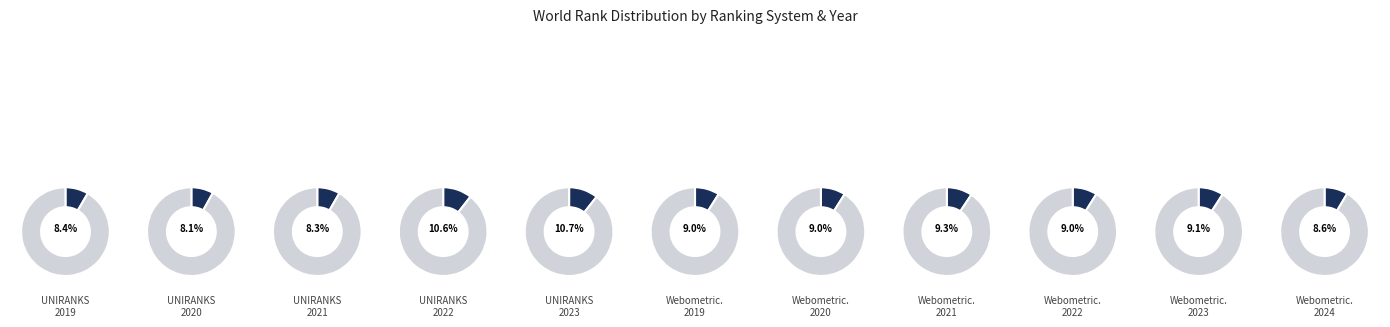

Approximately how many times larger is the value at UNIRANKS 2023 compared to Webometrices 2021?

1.1